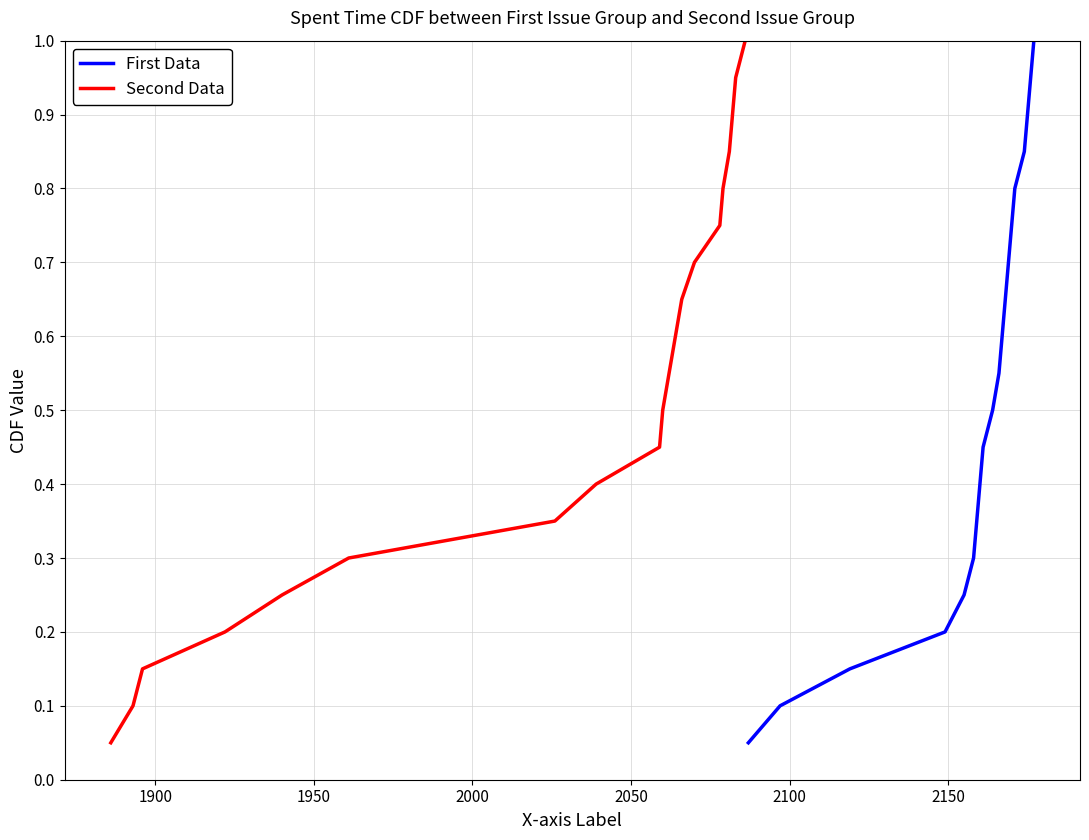

What are all the series names shown in the legend?

First Data, Second Data